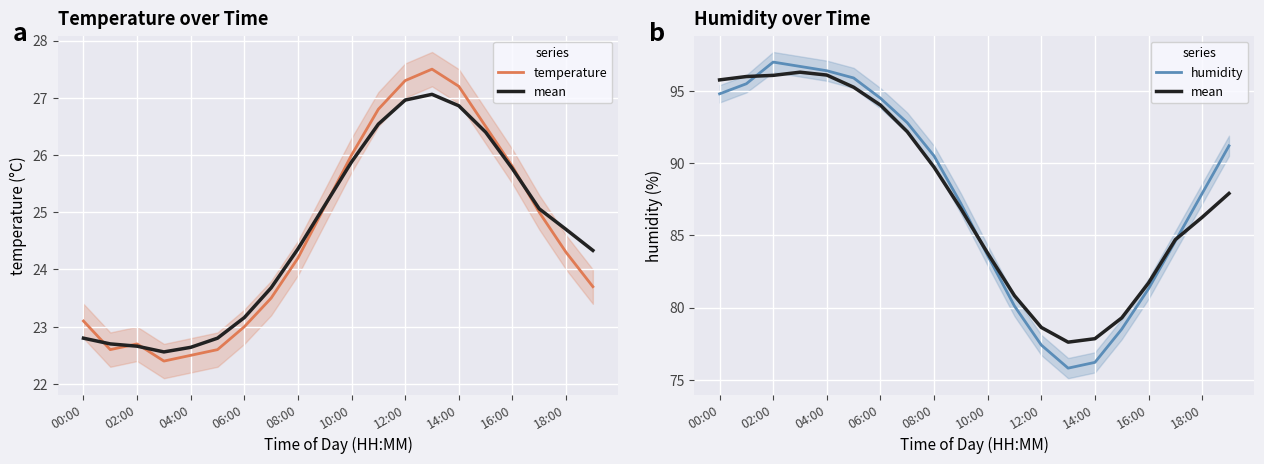

Is this an area chart (filled region under the line)?

No